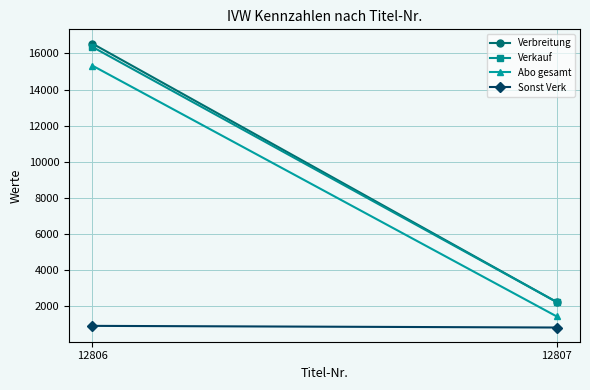

What value does the Sonst Verk series have at 12807?

798